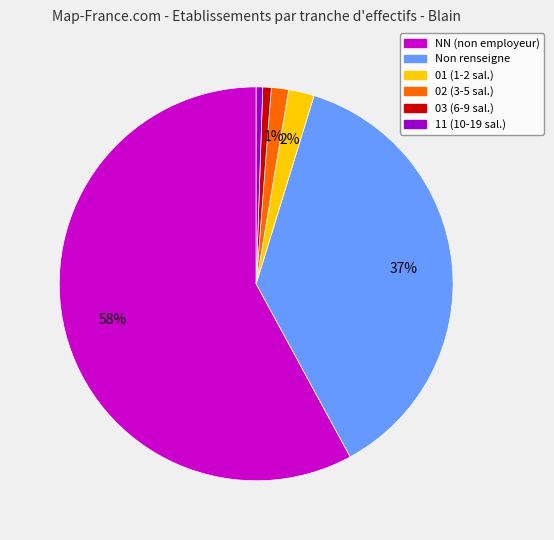

To the nearest percent, what is the average slice percentage?

17%